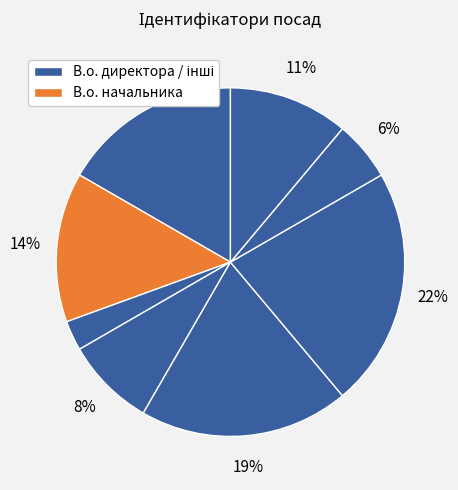

How many slices are in this pie chart?

8